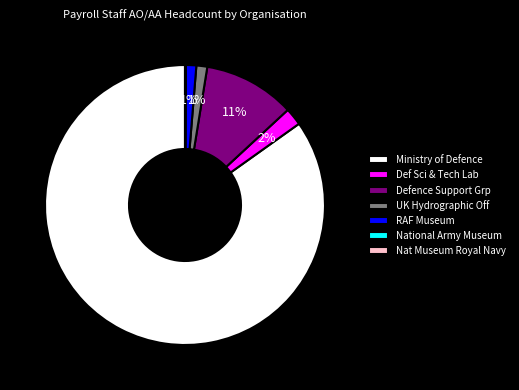

True or false: Ministry of Defence accounts for 85% of the total.

True